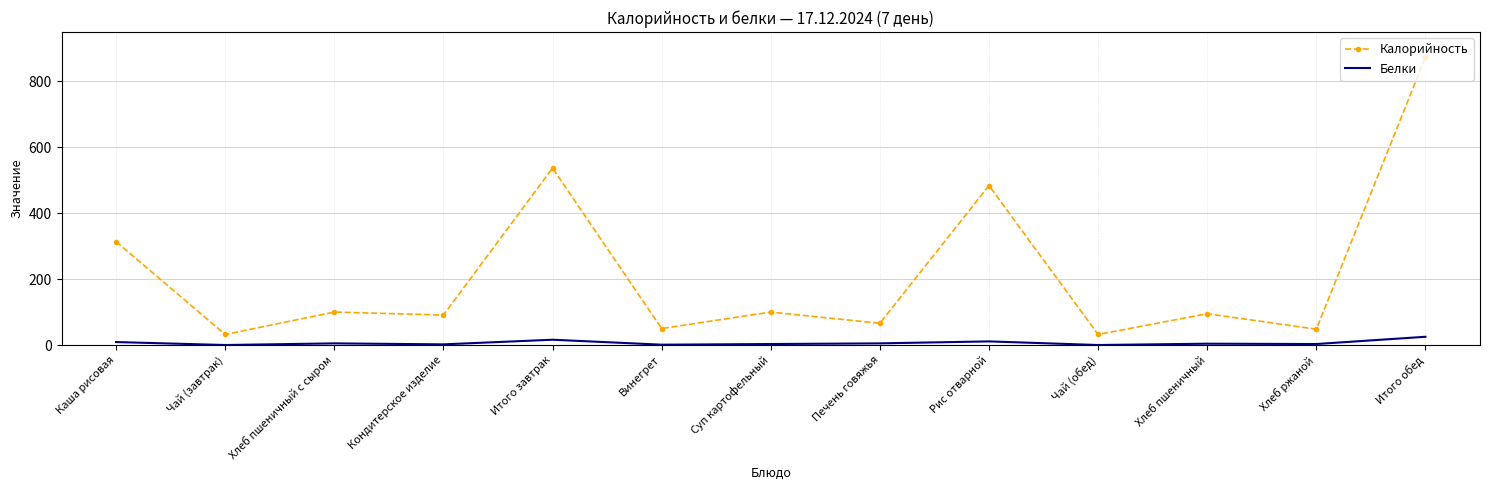

Rank the series by their maximum value, from lowest to highest.

Белки, Калорийность